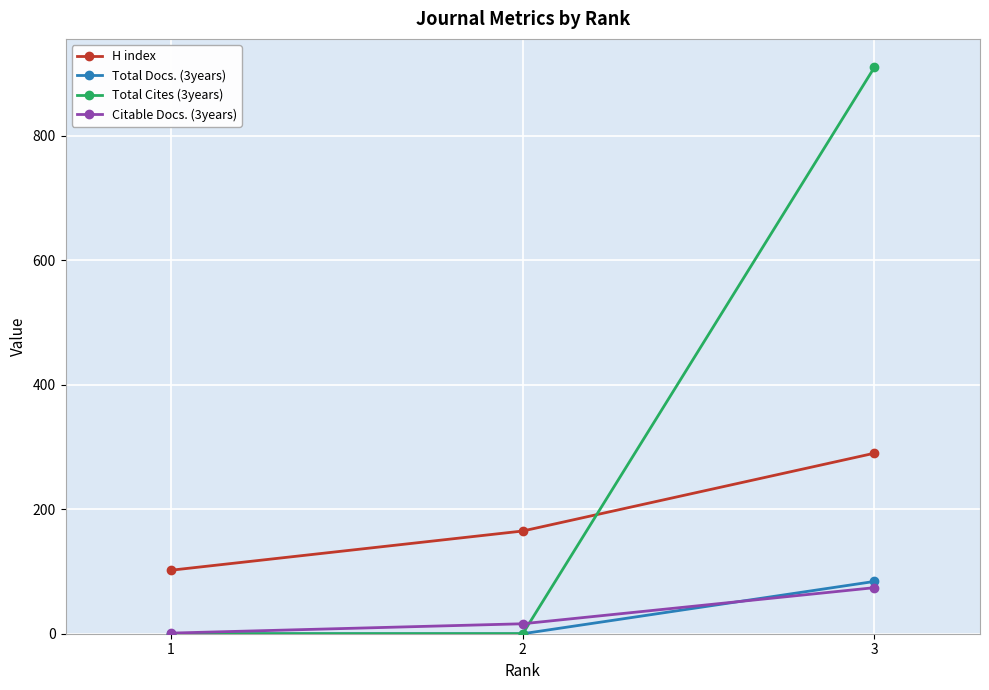

What is the average value of the H index series?

186